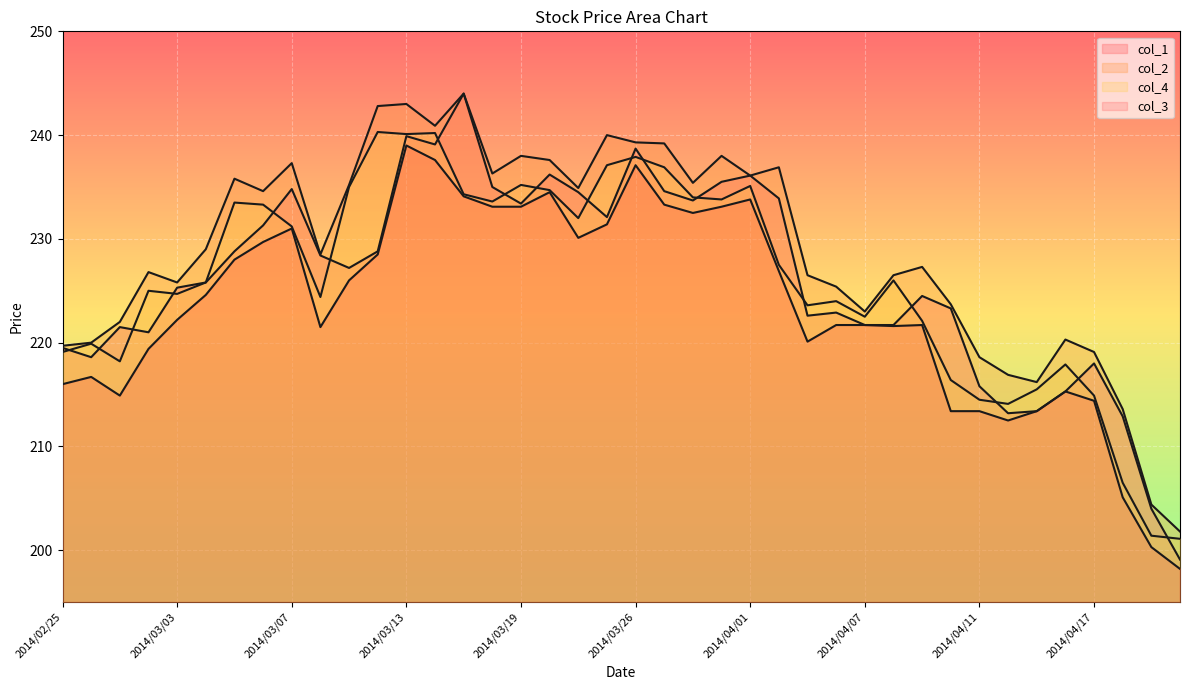

Which label corresponds to the smallest value in the chart?

2014/04/22